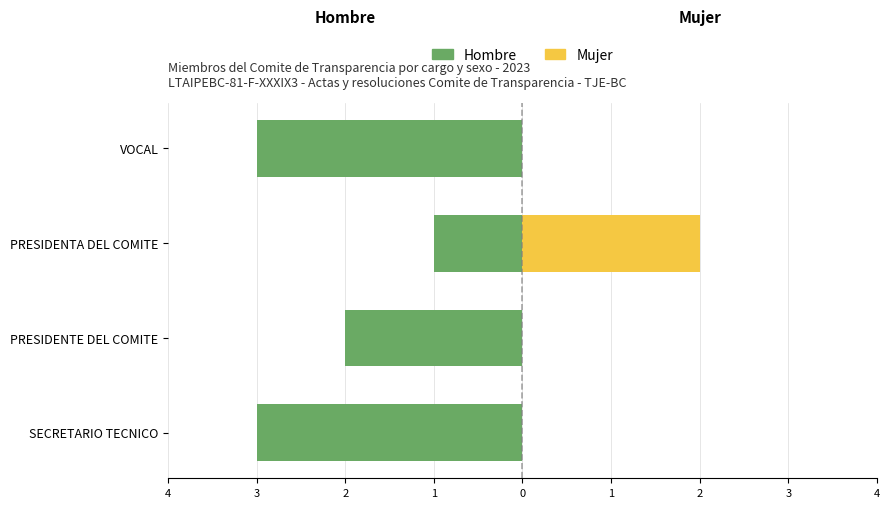

Is it true that Hombre equals -2 at PRESIDENTE DEL COMITE?

True